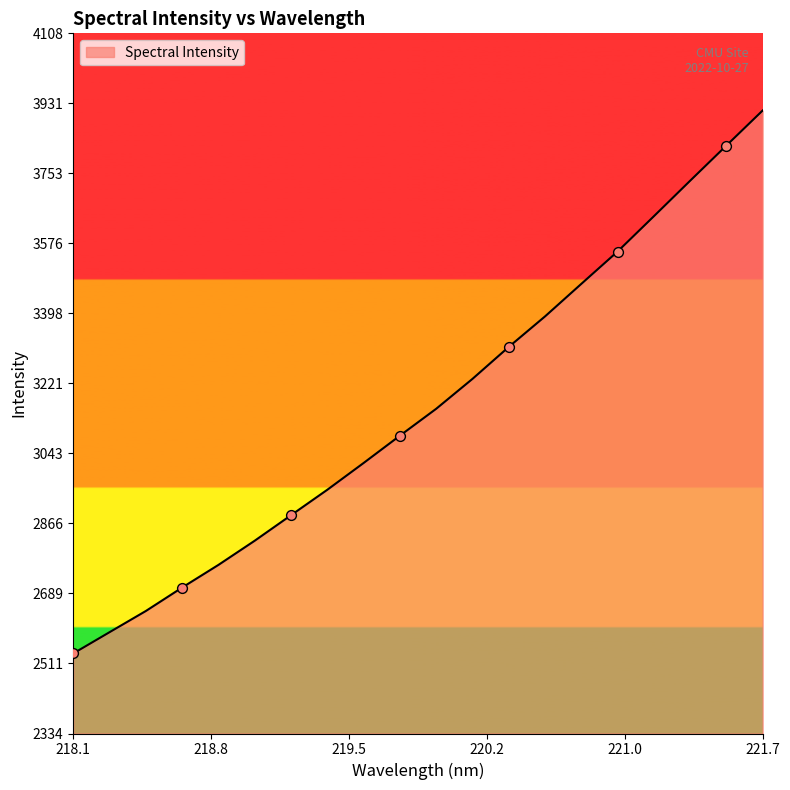

What is the smallest value displayed?

2537.0